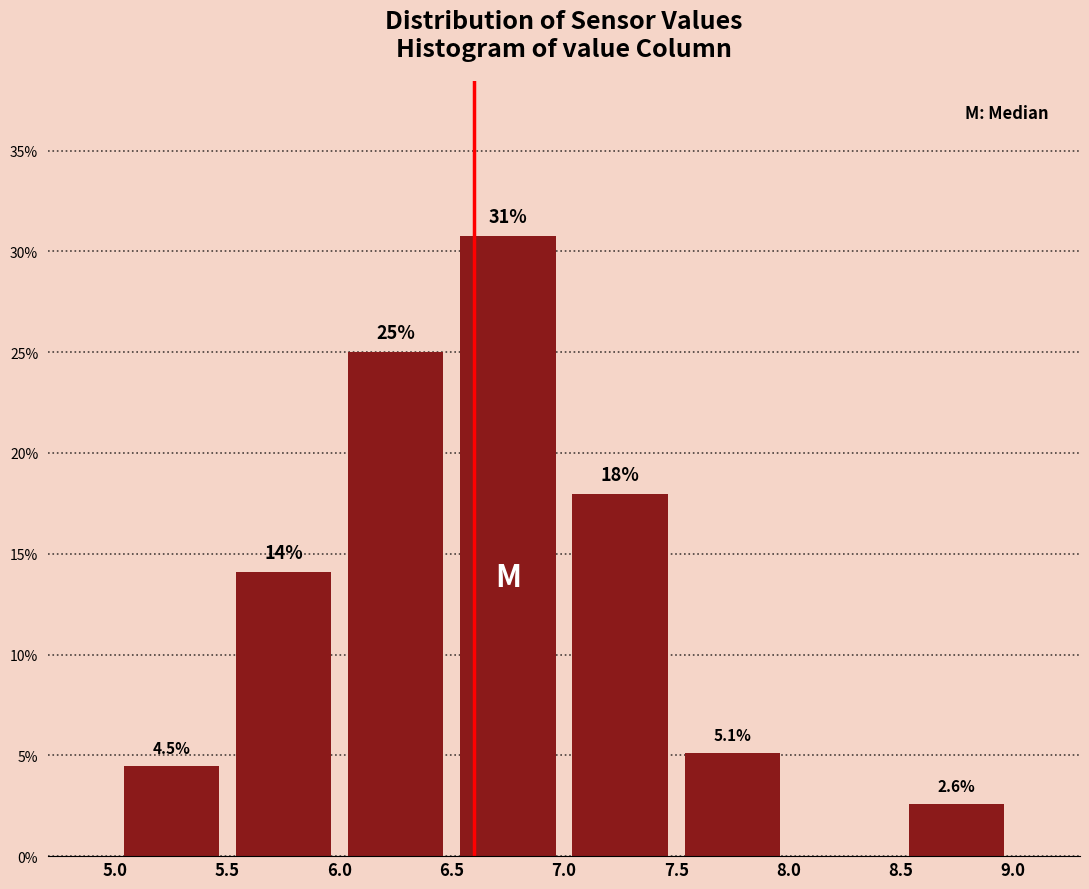

Which range on the x-axis has the tallest bar?

6.5 to 7.0